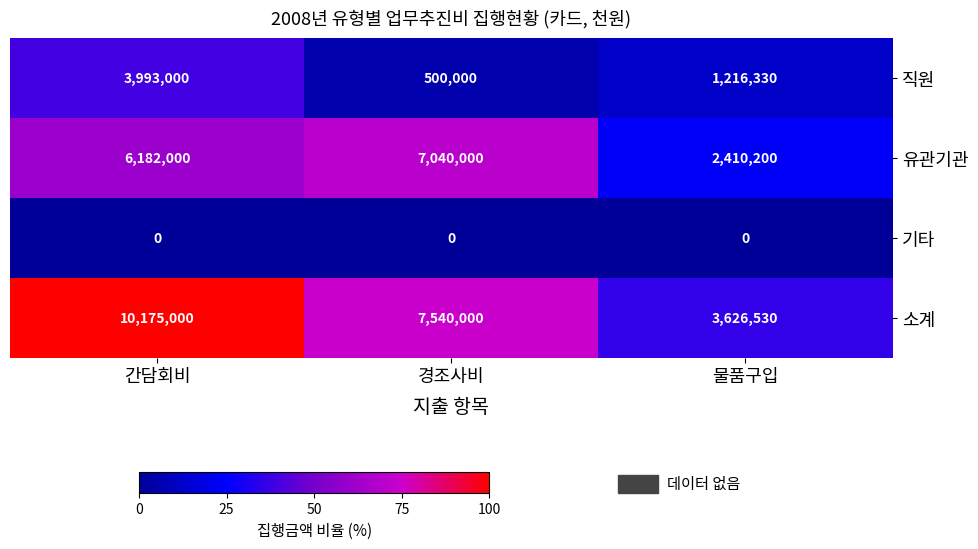

Rank the series by their average value, from highest to lowest.

소계, 유관기관, 직원, 기타